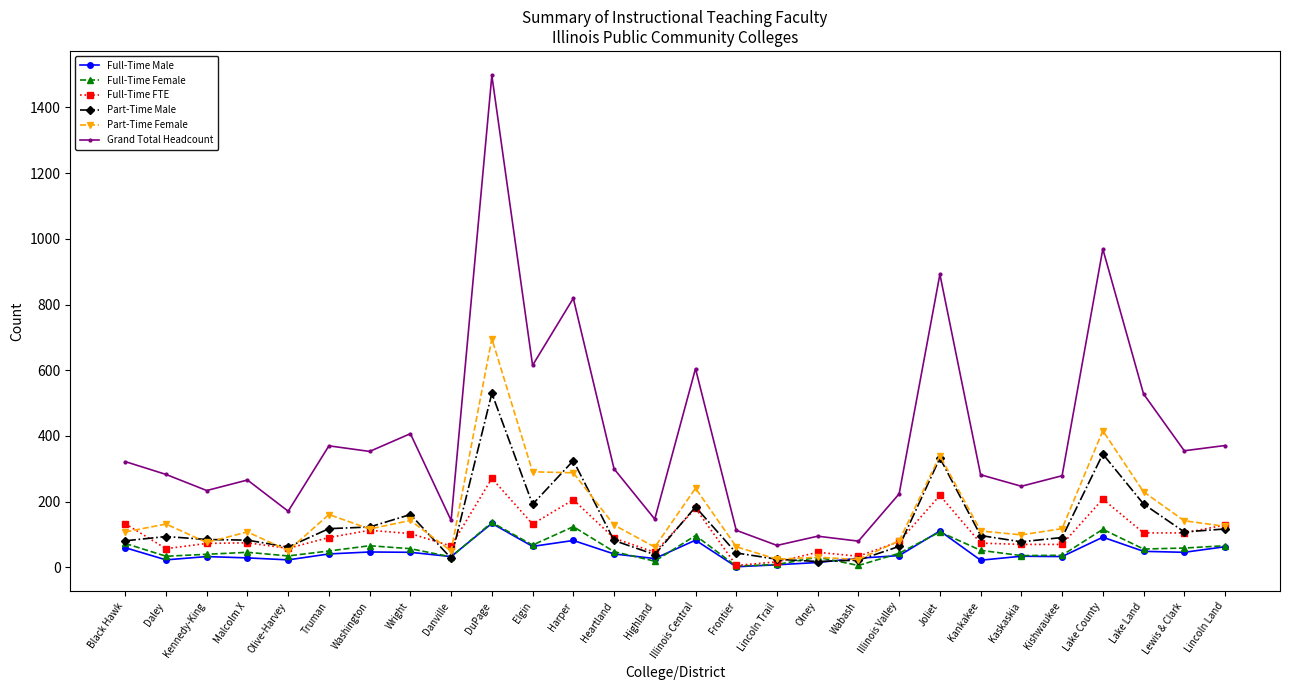

What is the average value of the Part-Time Male series?

133